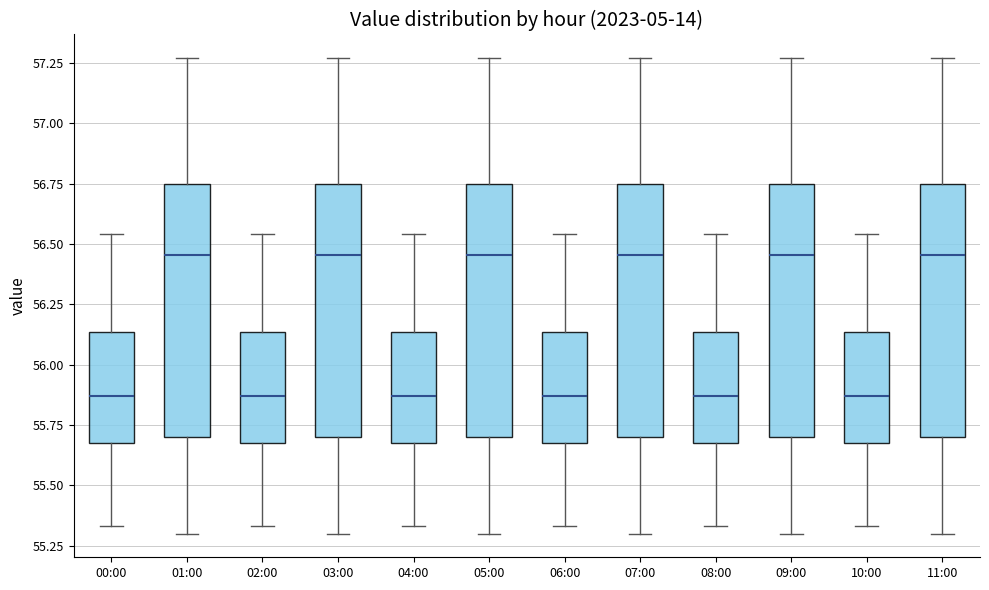

Where does the lower whisker of the box for 00:00 end on the y-axis? The values are not printed on the chart, so give them approximately, as read against the axis.

55.35